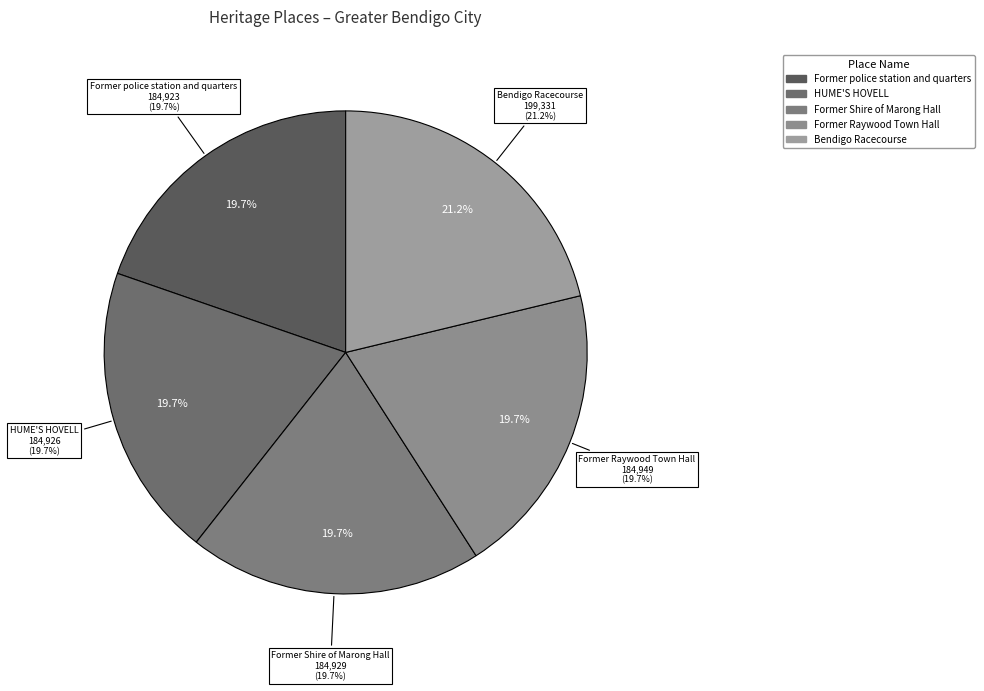

How many slices are in this pie chart?

5